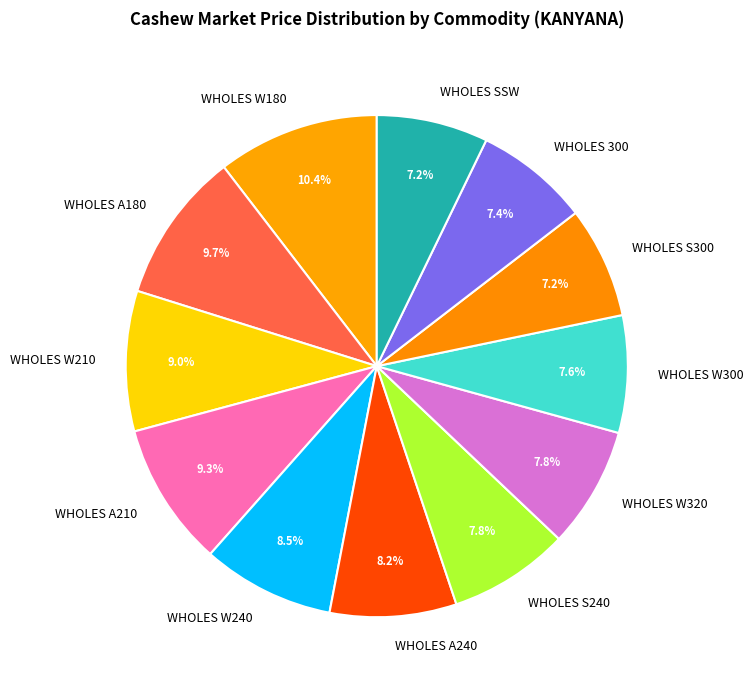

To the nearest percent, what portion does WHOLES A180 represent?

10%